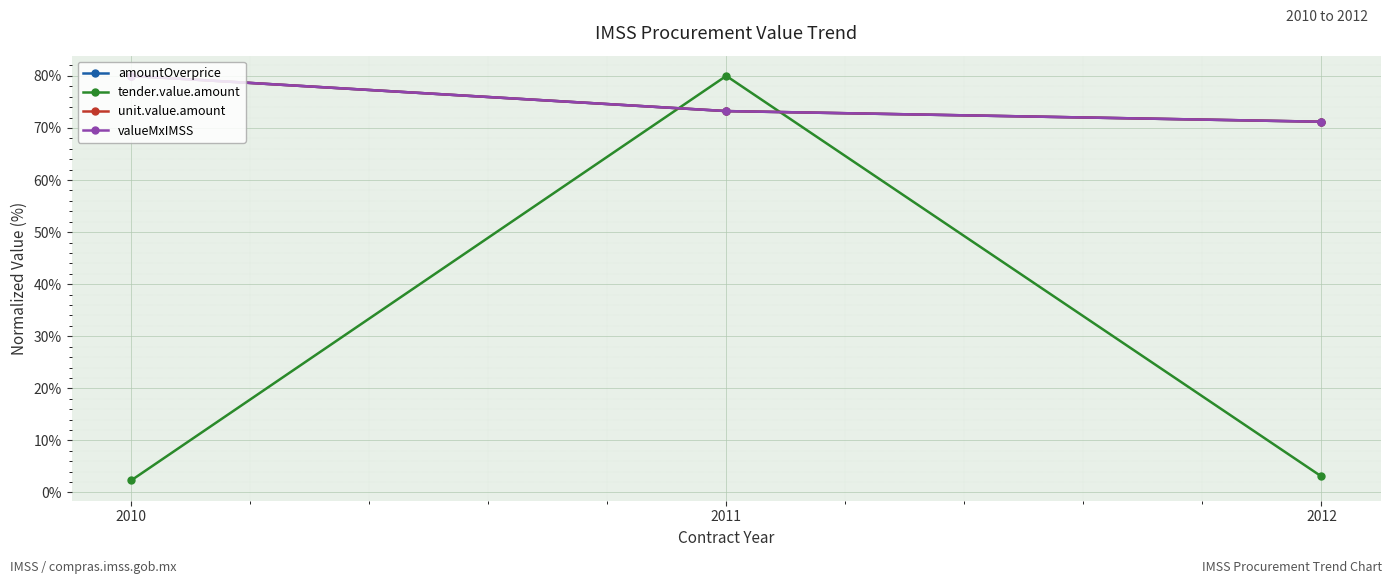

Reading right to left, extract all data points from this chart.

amountOverprice: 71.2	73.2	80.0
tender.value.amount: 3.1	80.0	2.3
unit.value.amount: 71.2	73.2	80.0
valueMxIMSS: 71.2	73.2	80.0